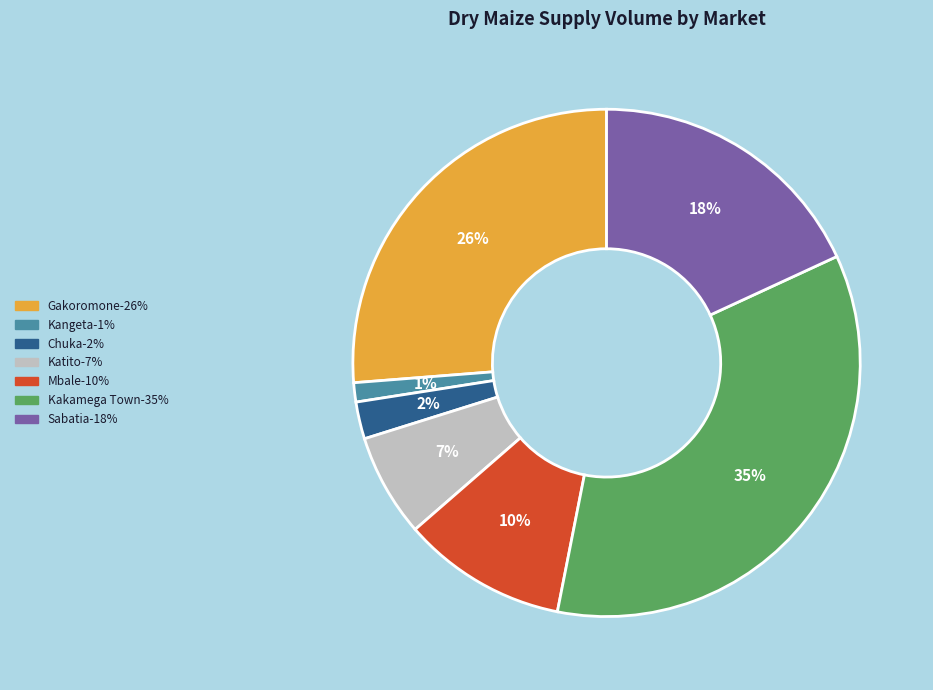

To the nearest percent, what is the difference between the largest and smallest slice percentages?

34%